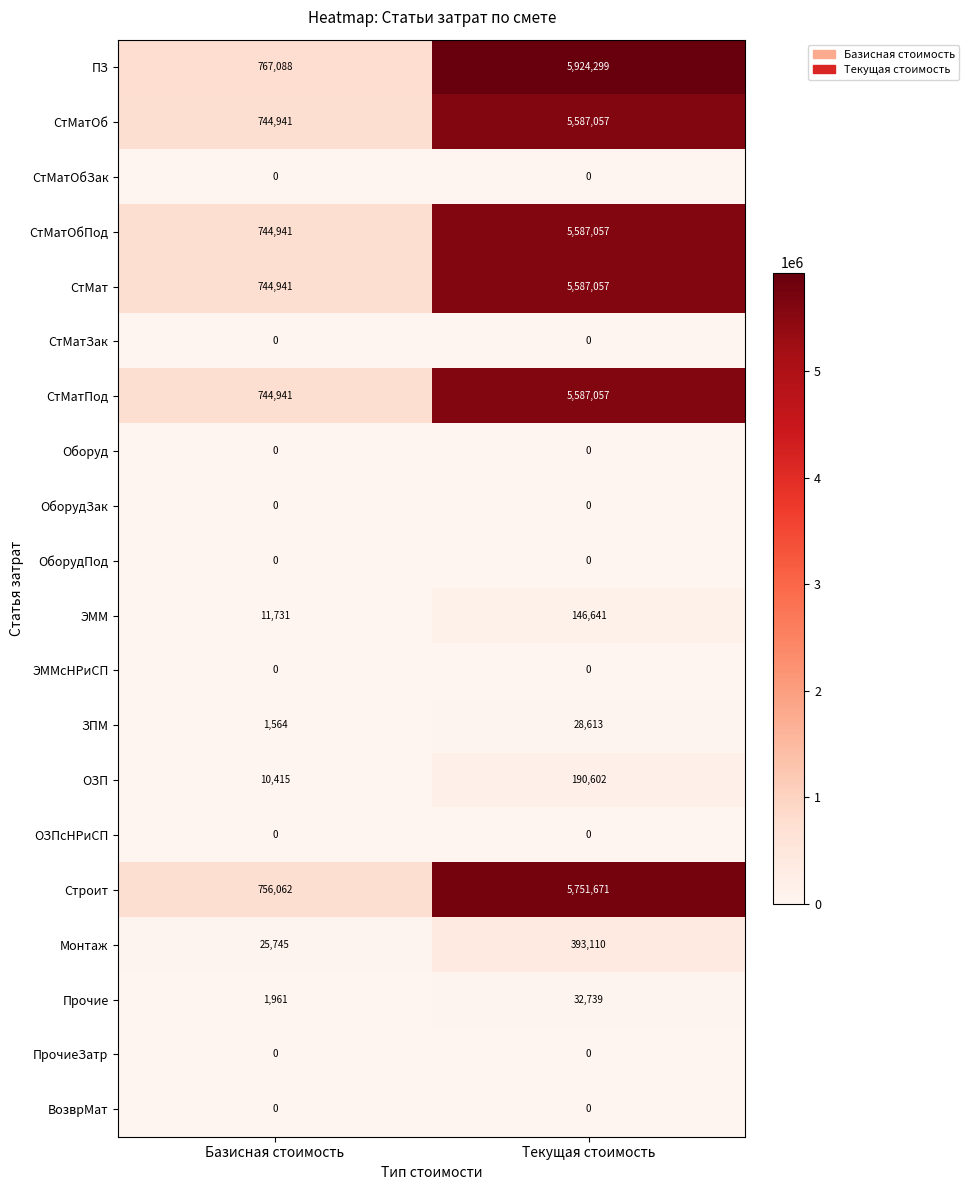

What is the difference between the highest and lowest values at Базисная стоимость?

767088